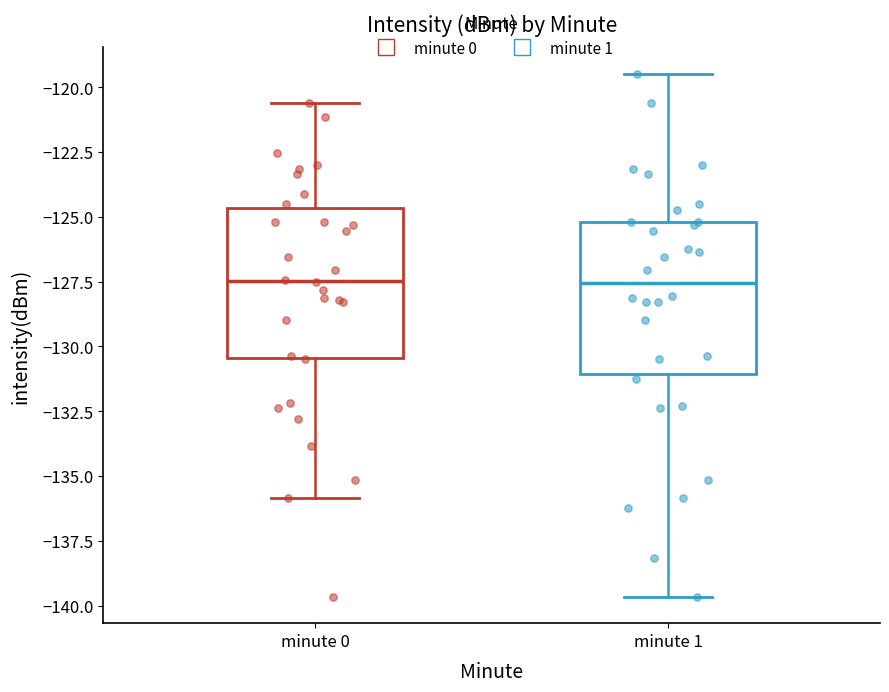

Where does the upper whisker of the box for minute 0 end on the y-axis? The values are not printed on the chart, so give them approximately, as read against the axis.

-120.5